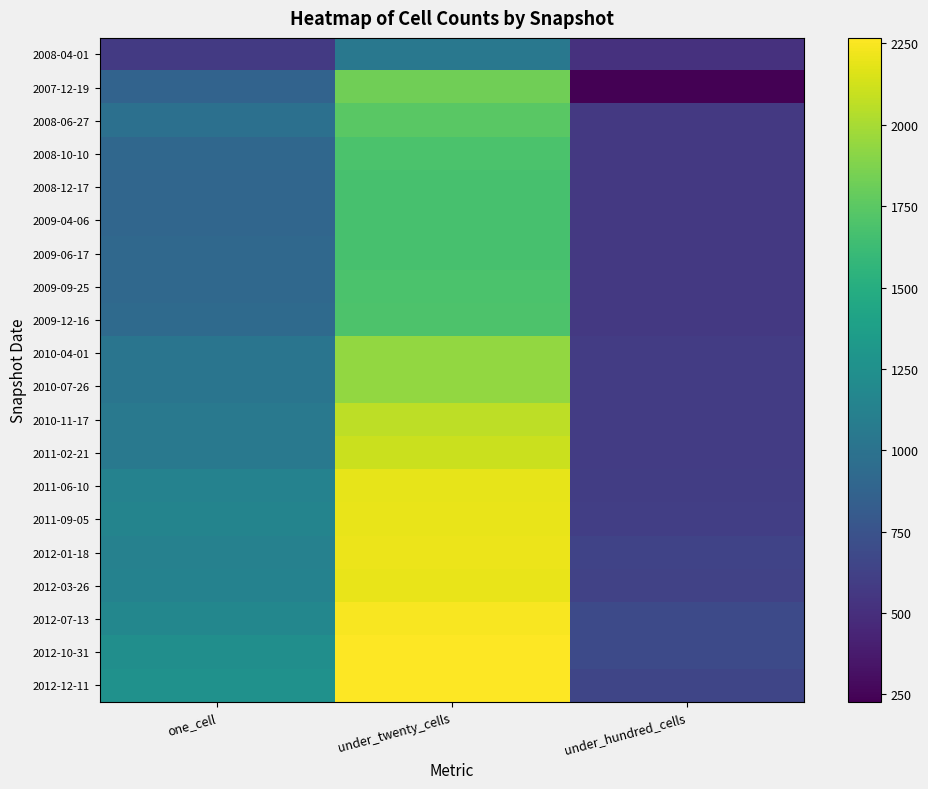

At how many categories does at least one series exceed 1940?

1